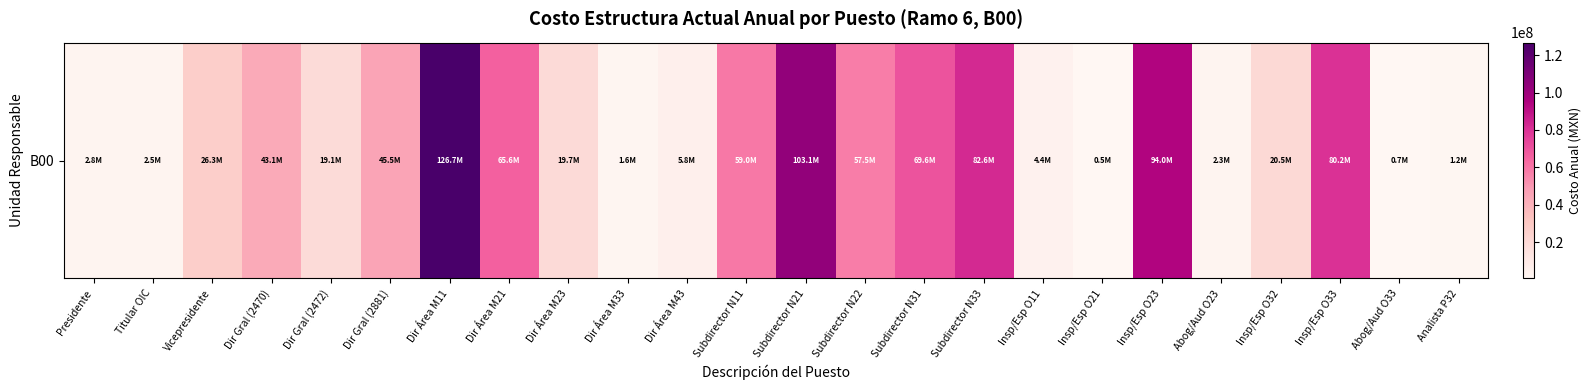

List the labels in order of value, smallest first.

Insp/Esp O21, Abog/Aud O33, Analista P32, Dir Área M33, Abog/Aud O23, Titular OIC, Presidente, Insp/Esp O11, Dir Área M43, Dir Gral (2472), Dir Área M23, Insp/Esp O32, Vicepresidente, Dir Gral (2470), Dir Gral (2881), Subdirector N22, Subdirector N11, Dir Área M21, Subdirector N31, Insp/Esp O33, Subdirector N33, Insp/Esp O23, Subdirector N21, Dir Área M11